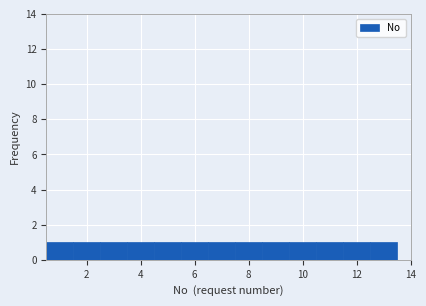

How tall is the bar that spans 8.5 to 9.5 on the x-axis? Neither the bar edges nor the heights are printed on the chart, so give them approximately, as read against the axes.

1